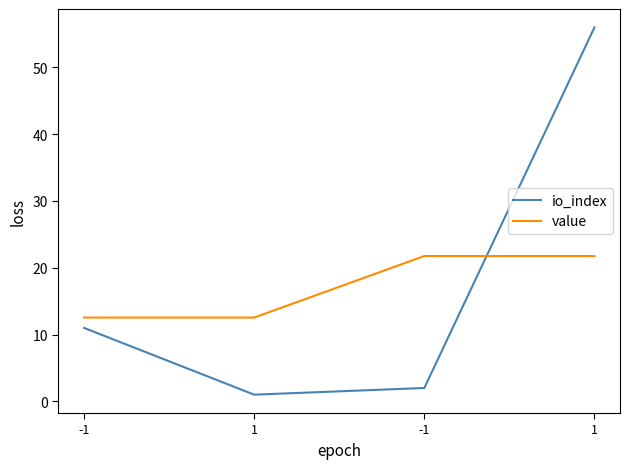

Where is the first local minimum for io_index?

1